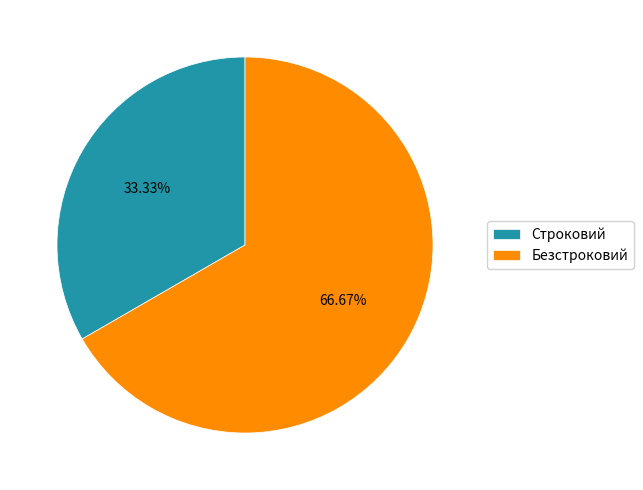

What is the total percentage of Безстроковий and Строковий?

100.0%